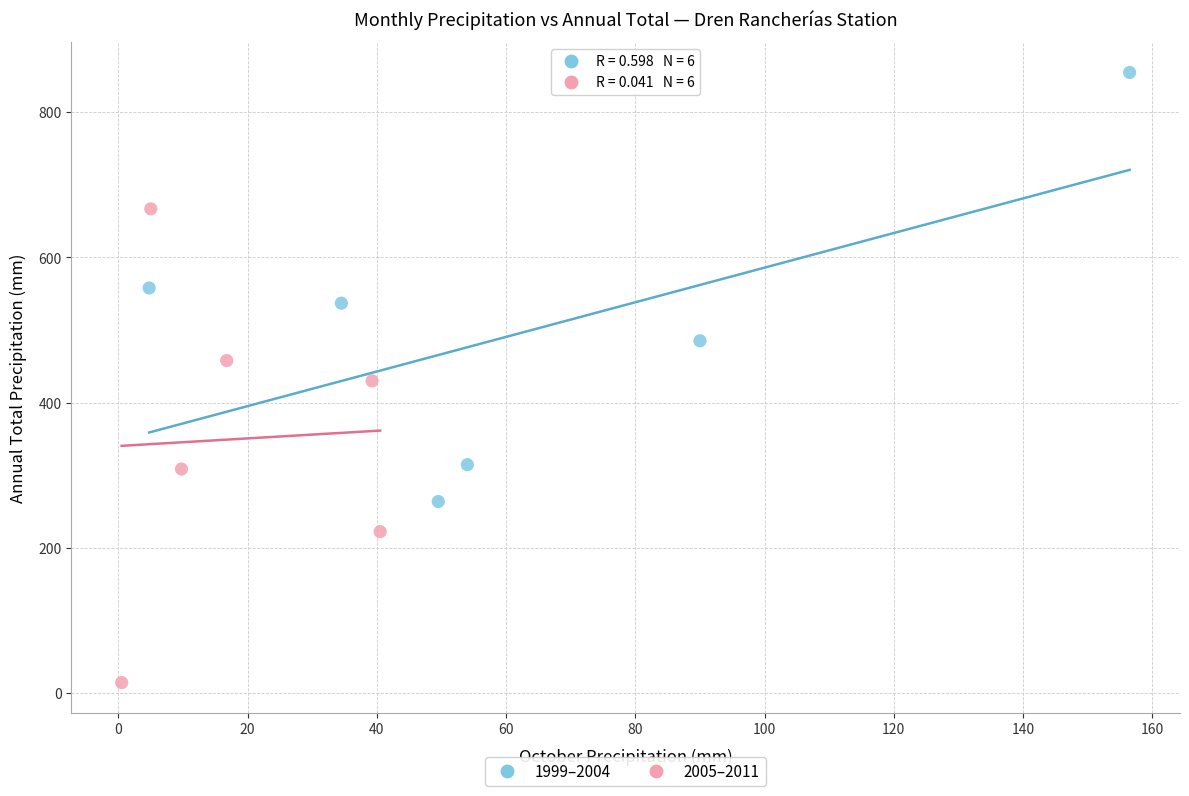

Which series reaches the maximum Y coordinate?

1999–2004